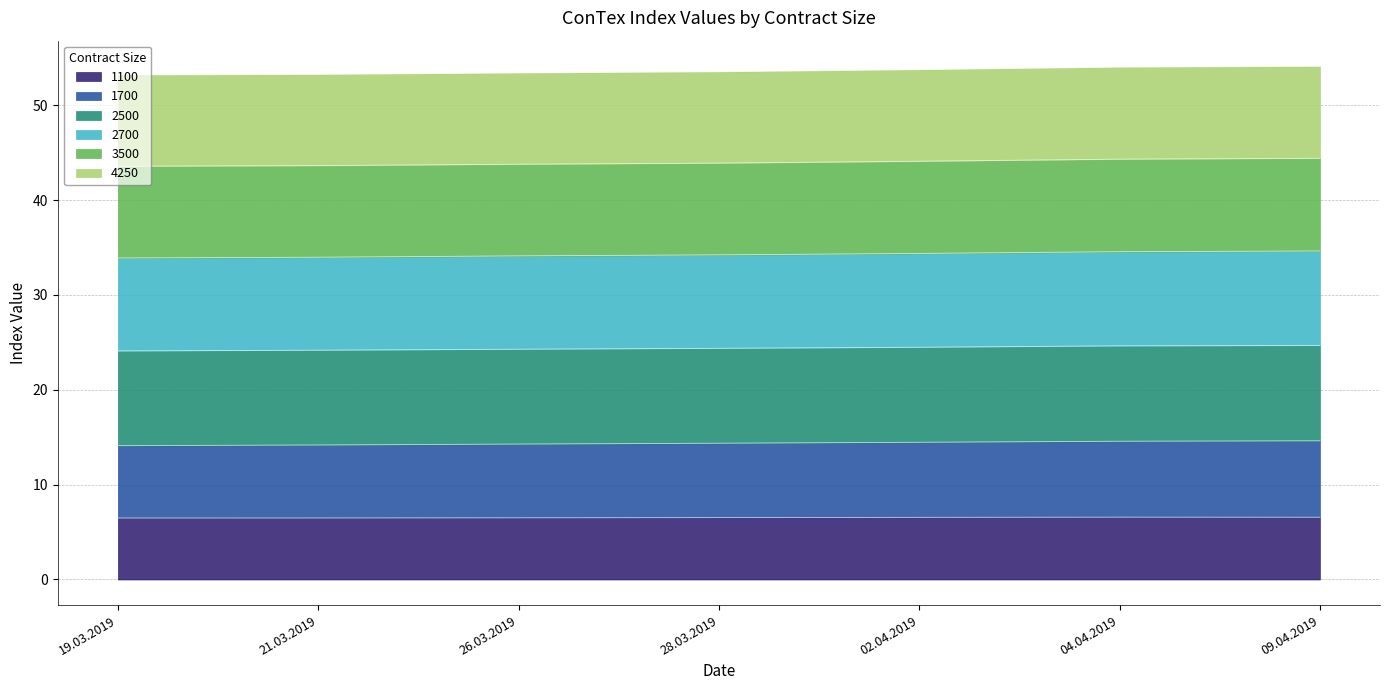

Rank the categories by 1700 value from lowest to highest.

19.03.2019, 21.03.2019, 26.03.2019, 28.03.2019, 02.04.2019, 04.04.2019, 09.04.2019